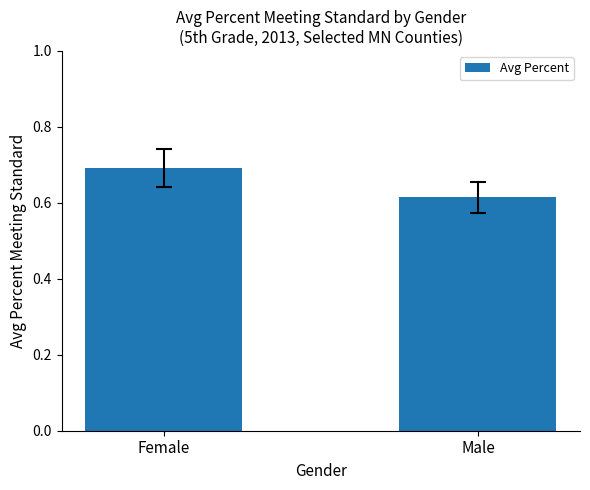

What is the label of the 1st bar from the left?

Female